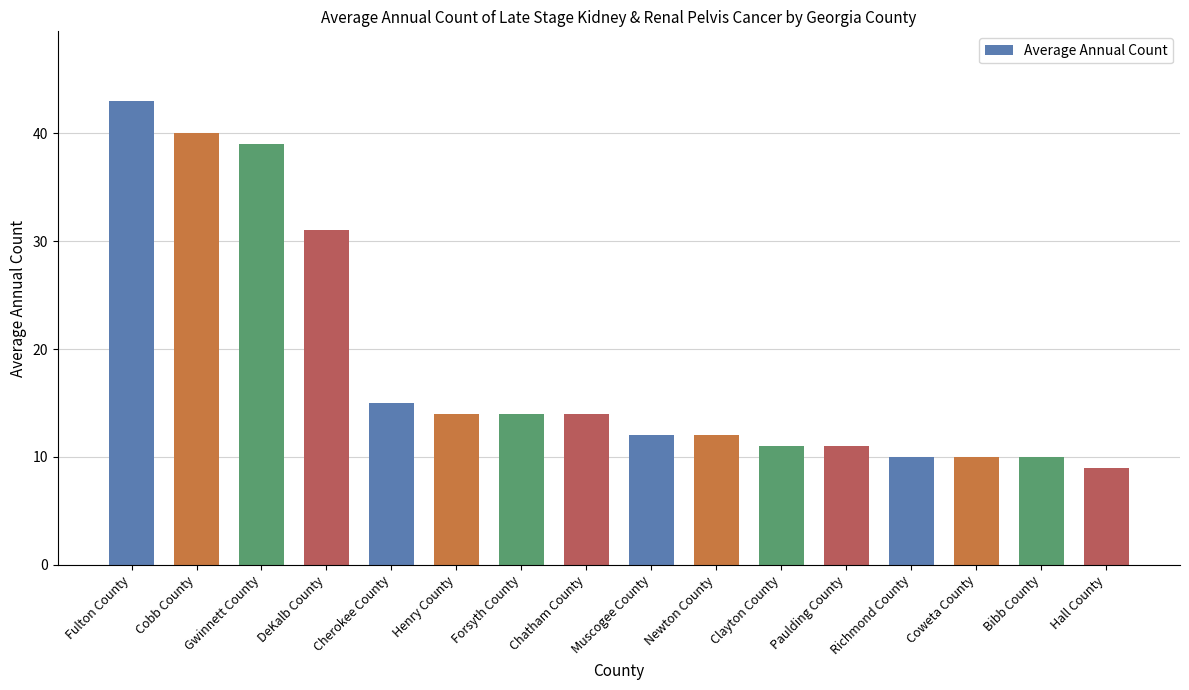

What is the ratio of the value at Forsyth County to the value at Cherokee County?

0.9